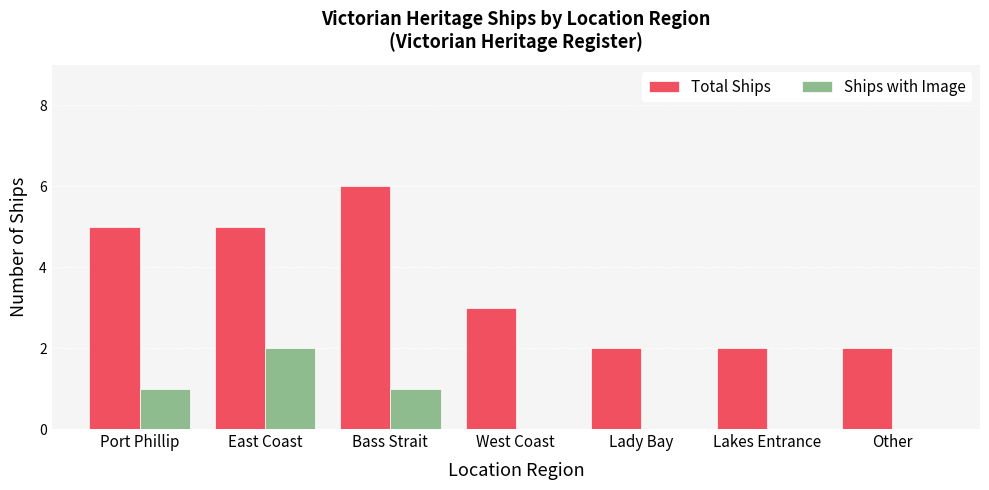

Which series has the largest total across all categories?

Total Ships